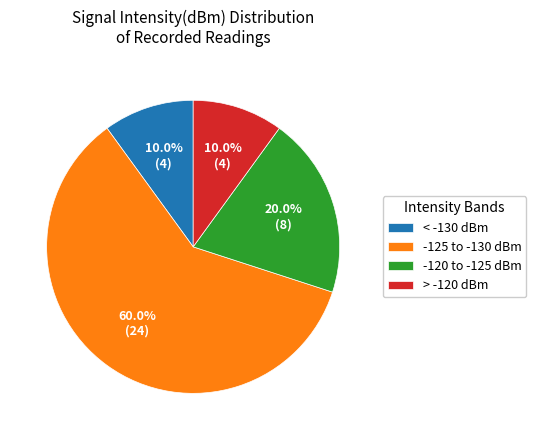

Does any single category account for the majority?

Yes